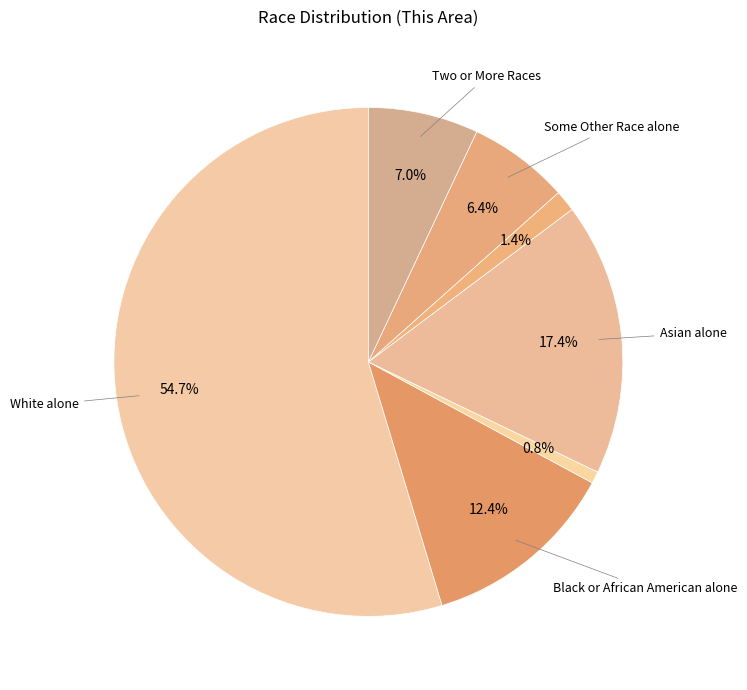

Count the number of slices in the pie.

7